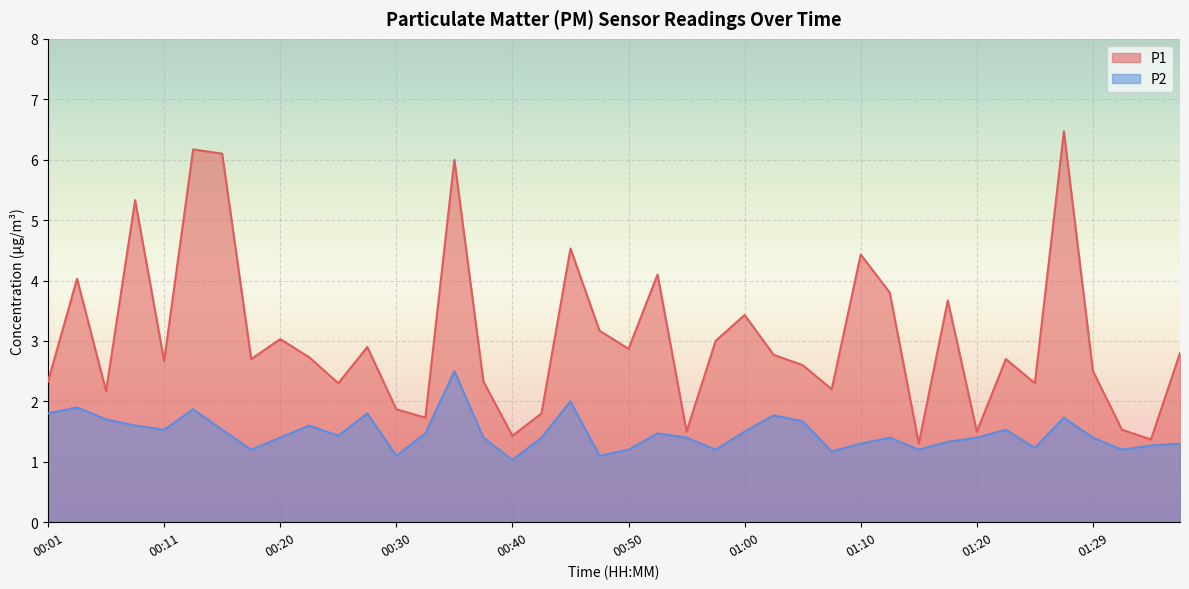

Rank the series at 00:50 from lowest to highest value.

P2, P1